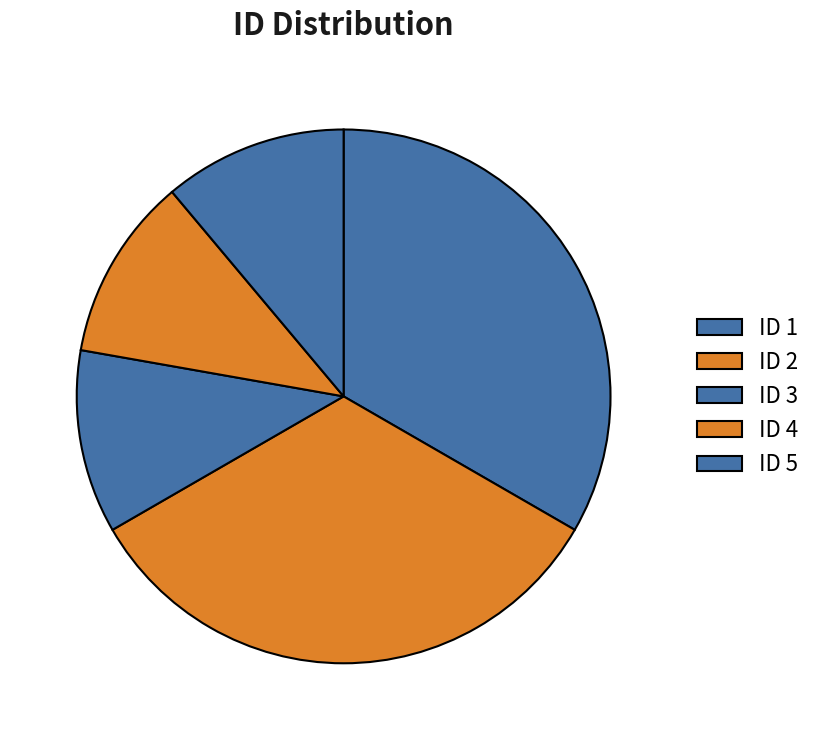

What is the largest slice in the pie chart?

ID 1